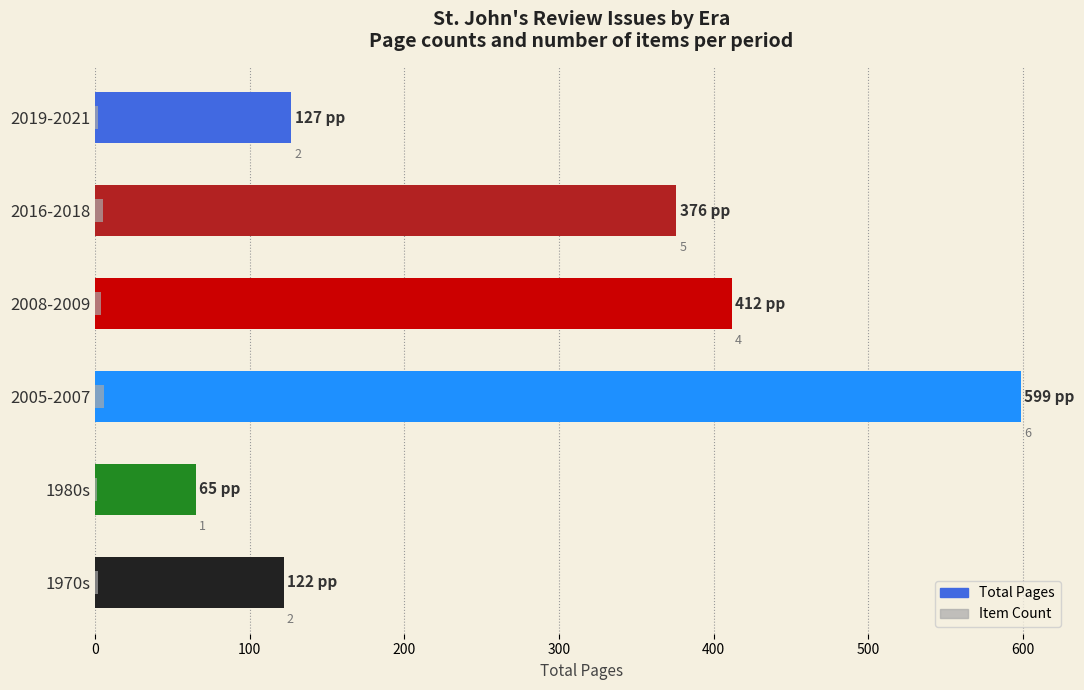

True or false: Item Count has a value of 10 at 2005-2007.

False